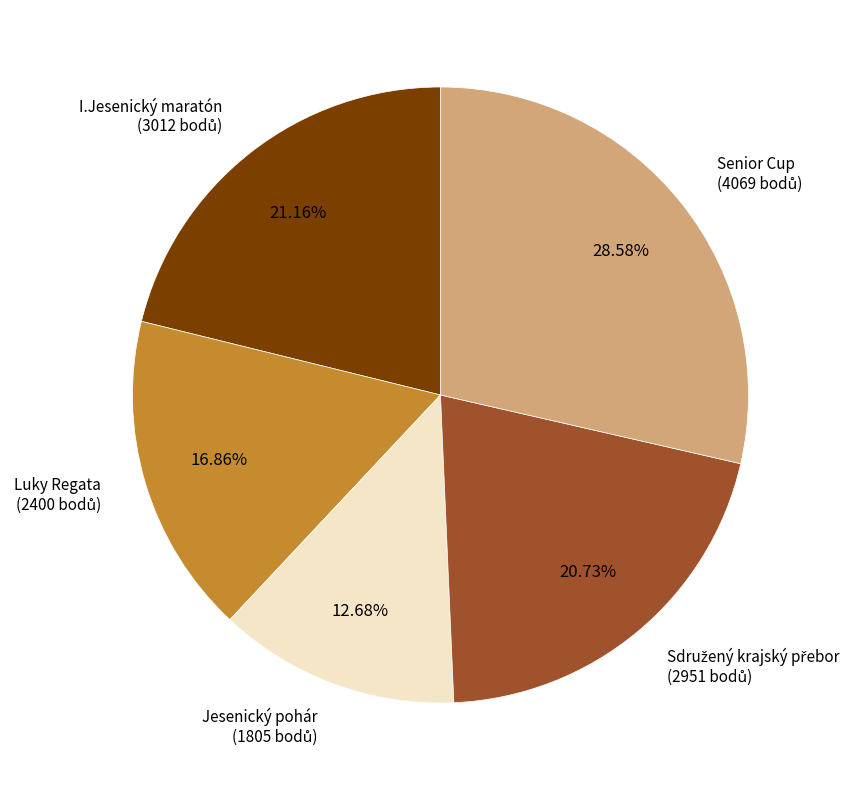

Does any single category account for the majority?

No